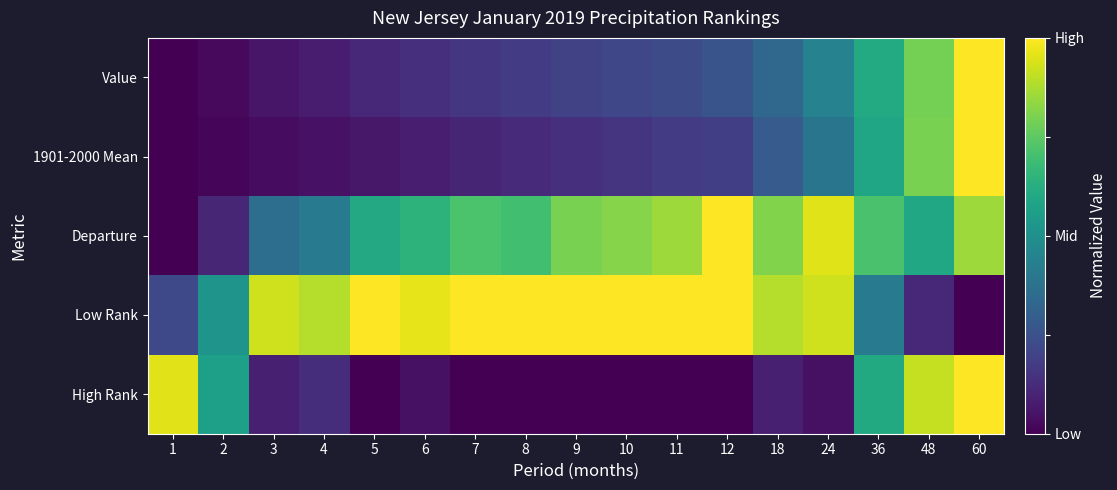

At how many categories does at least one series exceed 0?

17